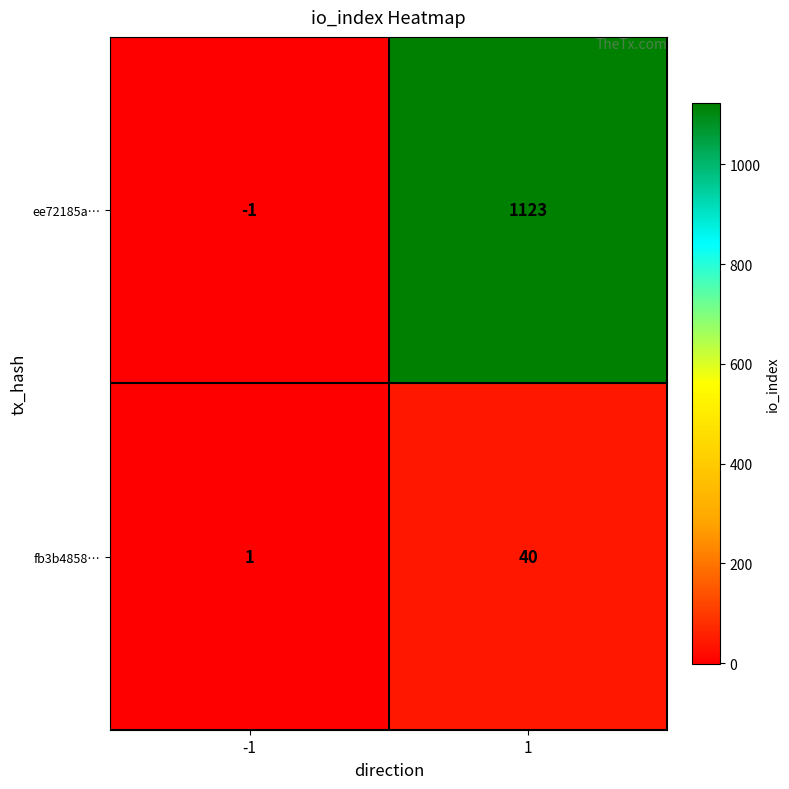

At which category is the sum across all series the highest?

1